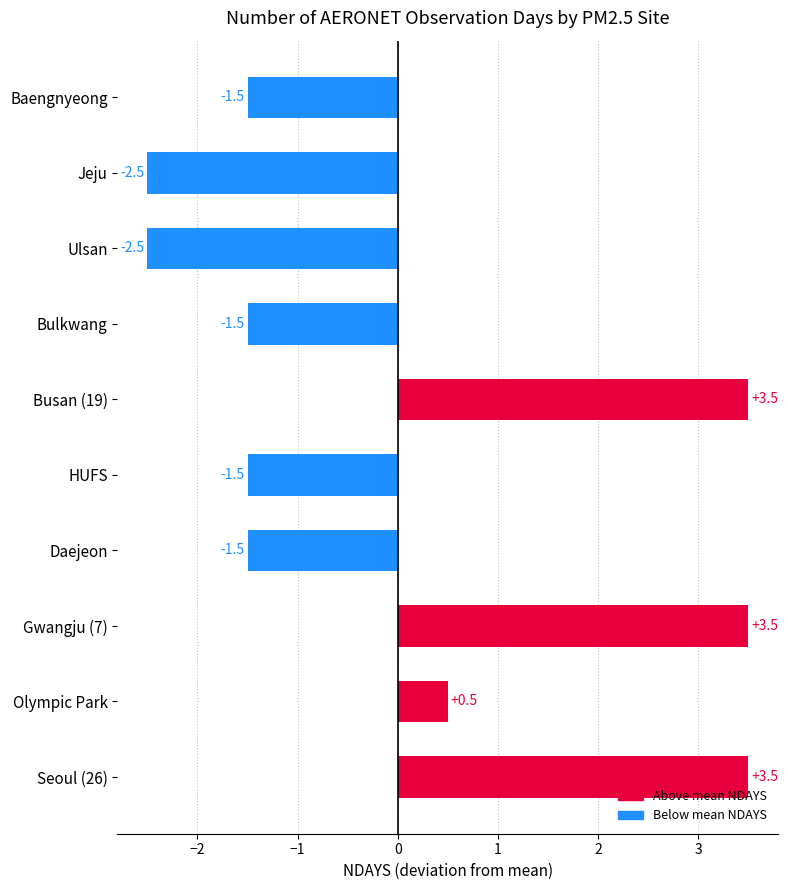

What is the minimum value shown in the chart?

-2.5